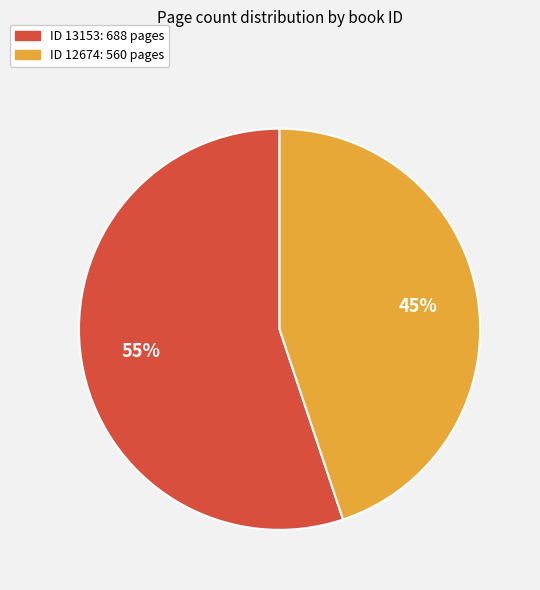

Is there any slice that represents more than half of the pie?

Yes